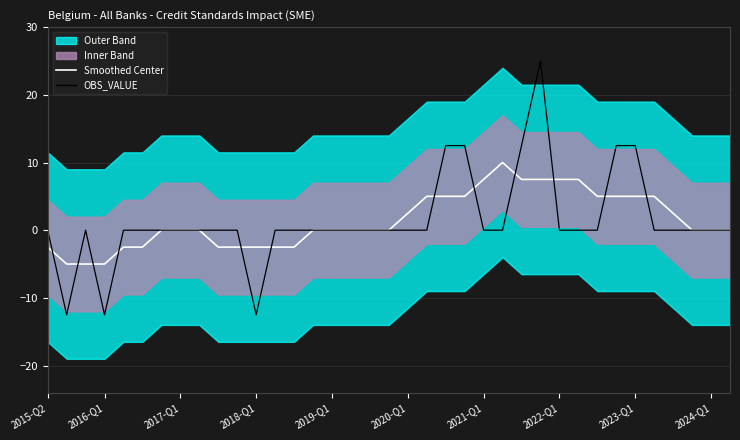

Reading right to left, list all the values displayed in this chart.

Smoothed Center: 0.0	0.0	0.0	2.5	5.0	5.0	5.0	5.0	7.5	7.5	7.5	7.5	10.0	7.5	5.0	5.0	5.0	2.5	0.0	0.0	0.0	0.0	0.0	-2.5	-2.5	-2.5	-2.5	-2.5	0.0	0.0	0.0	-2.5	-2.5	-5.0	-5.0	-5.0	-2.5
OBS_VALUE: 0.0	0.0	0.0	0.0	0.0	12.5	12.5	0.0	0.0	0.0	25.0	12.5	0.0	0.0	12.5	12.5	0.0	0.0	0.0	0.0	0.0	0.0	0.0	0.0	0.0	-12.5	0.0	0.0	0.0	0.0	0.0	0.0	0.0	-12.5	0.0	-12.5	0.0